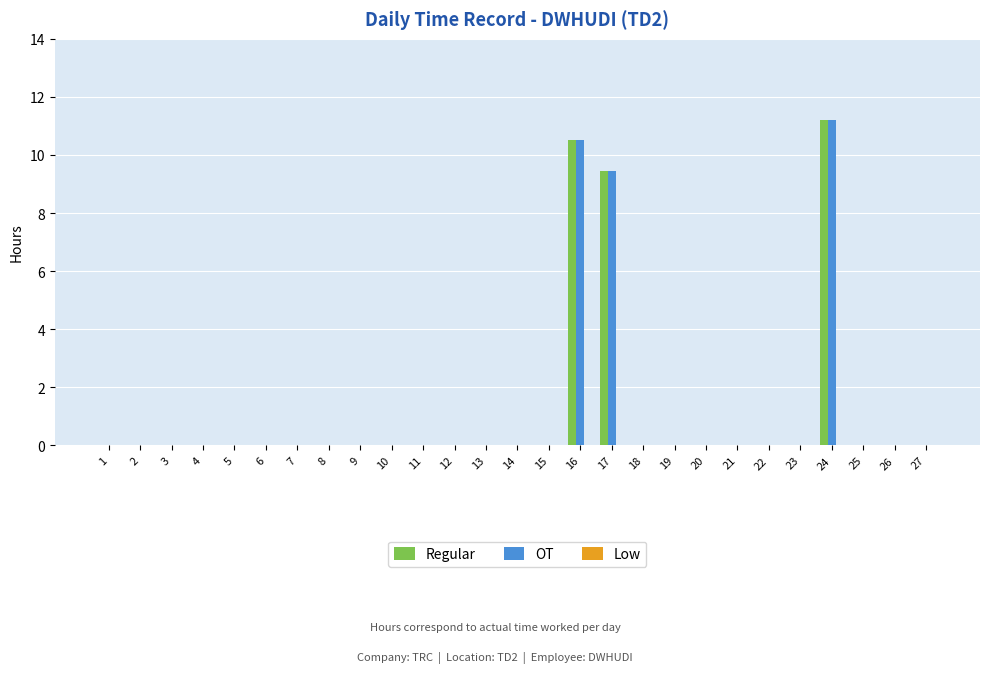

What is the sum of all OT values?

31.2